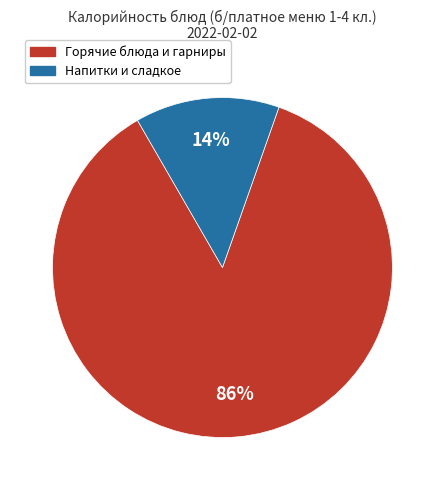

To the nearest percent, what is the average slice percentage?

50%